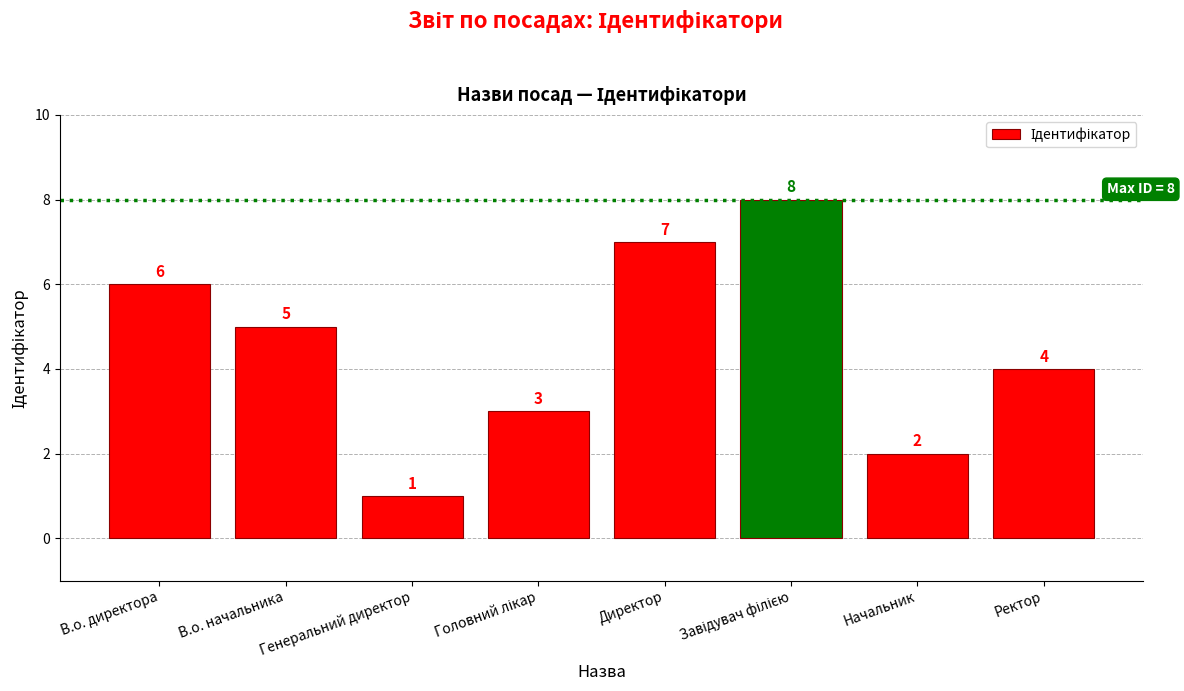

True or false: the data shows 5 at В.о. начальника.

True